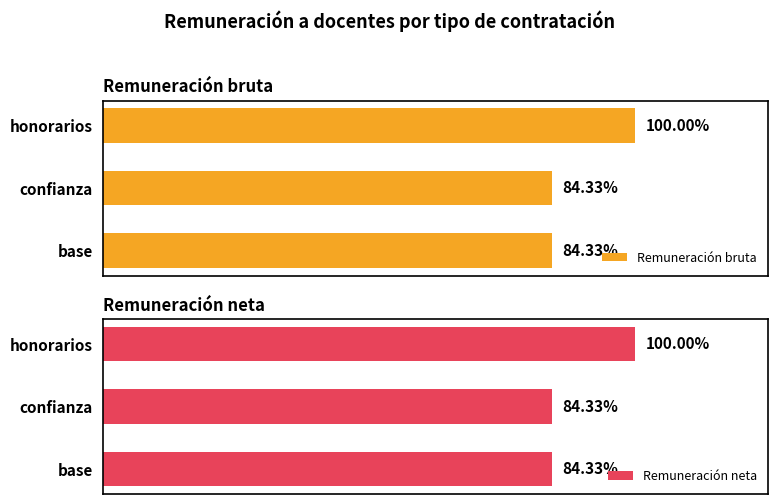

At base, list the series in order from smallest to largest.

Remuneración bruta, Remuneración neta